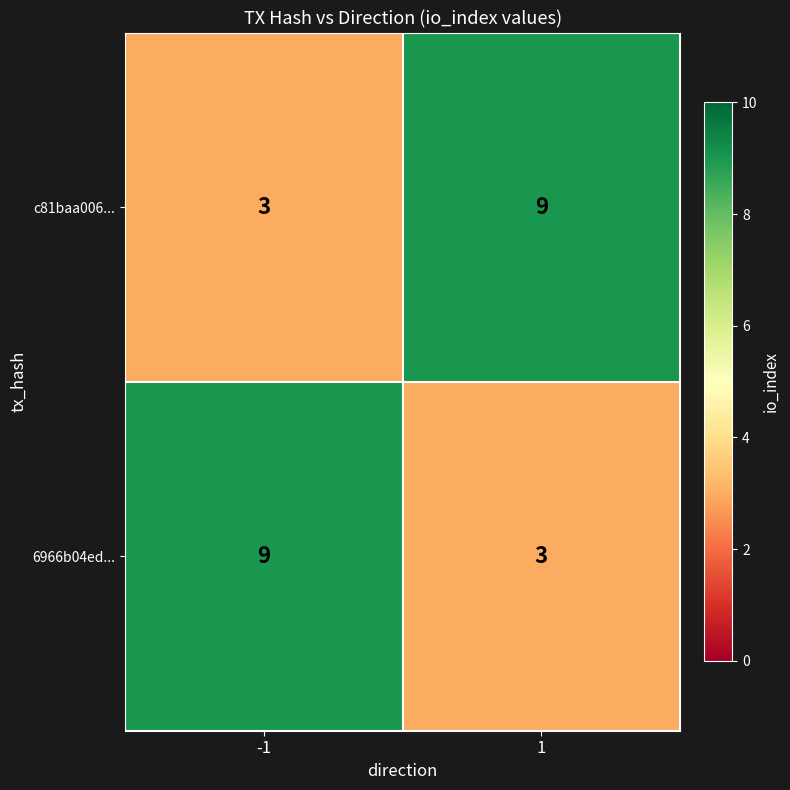

The c81baa006... series shows 9 at 1. True or false?

True